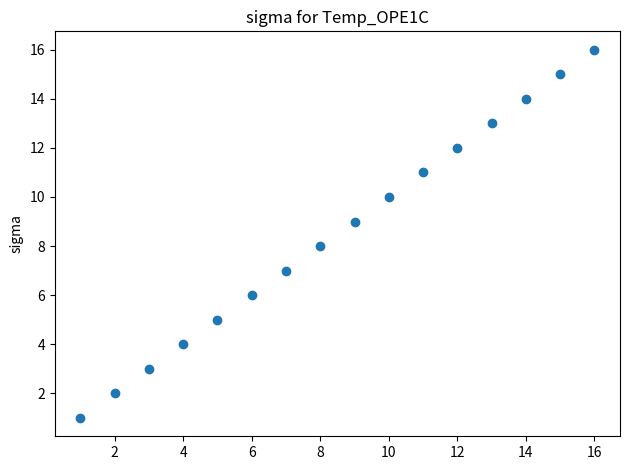

What is the range of Y values (max minus min)?

15